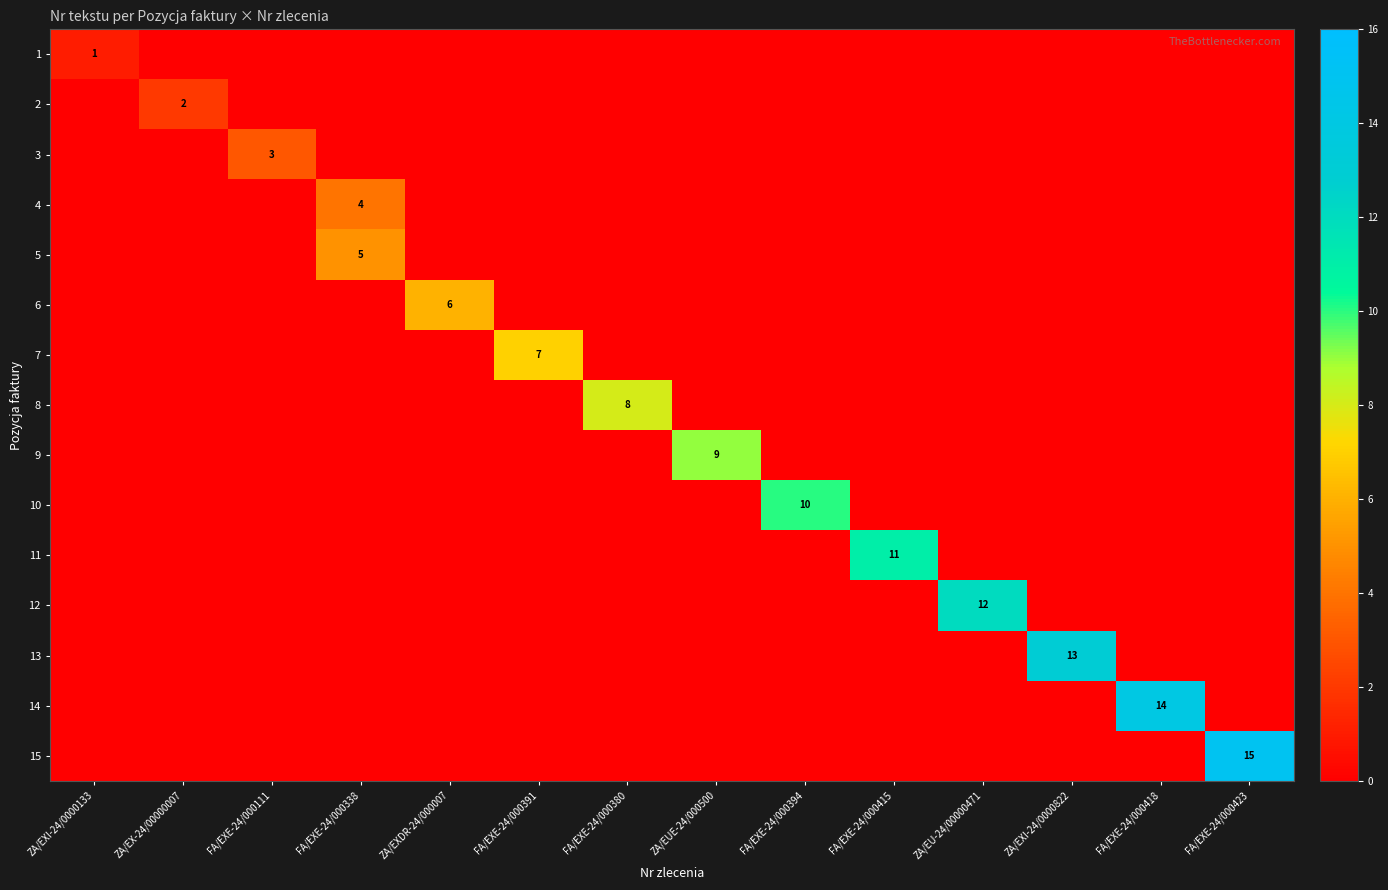

What is the difference between the highest and lowest values at FA/EXE-24/000391?

7